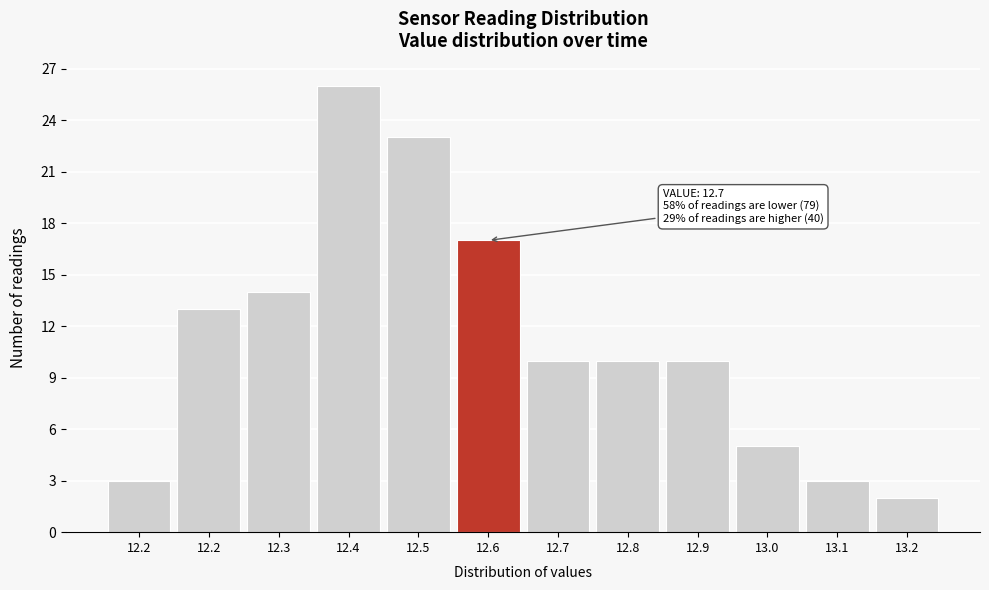

How many distinct data groups are displayed?

1